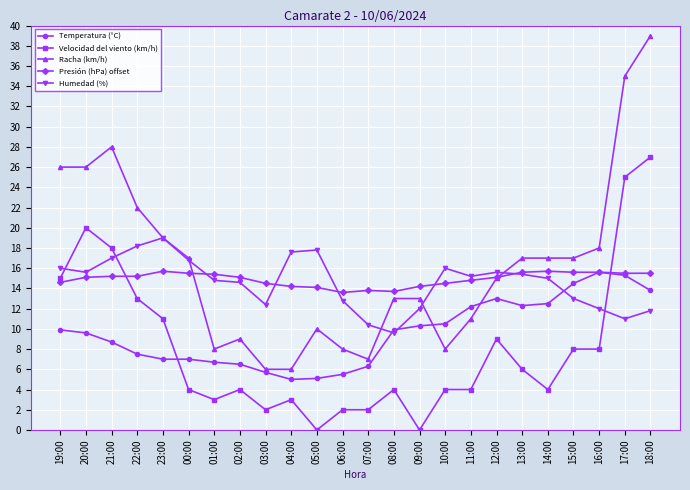

What is the difference between the highest and lowest values at 14:00?

13.0